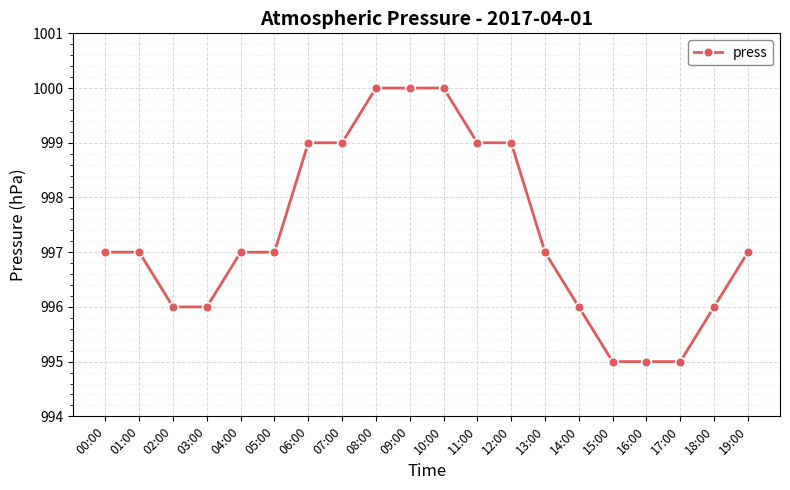

Reading left to right, transcribe all the data shown in this chart.

997	997	996	996	997	997	999	999	1000	1000	1000	999	999	997	996	995	995	995	996	997